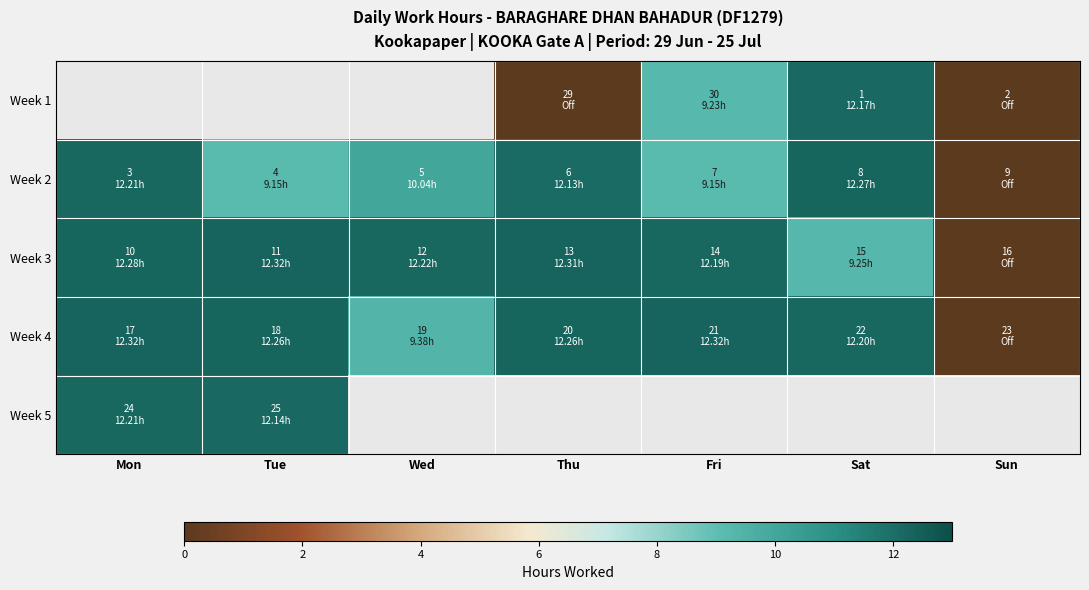

What is the difference between the maximum and second lowest values in the Week 4 series?

2.9